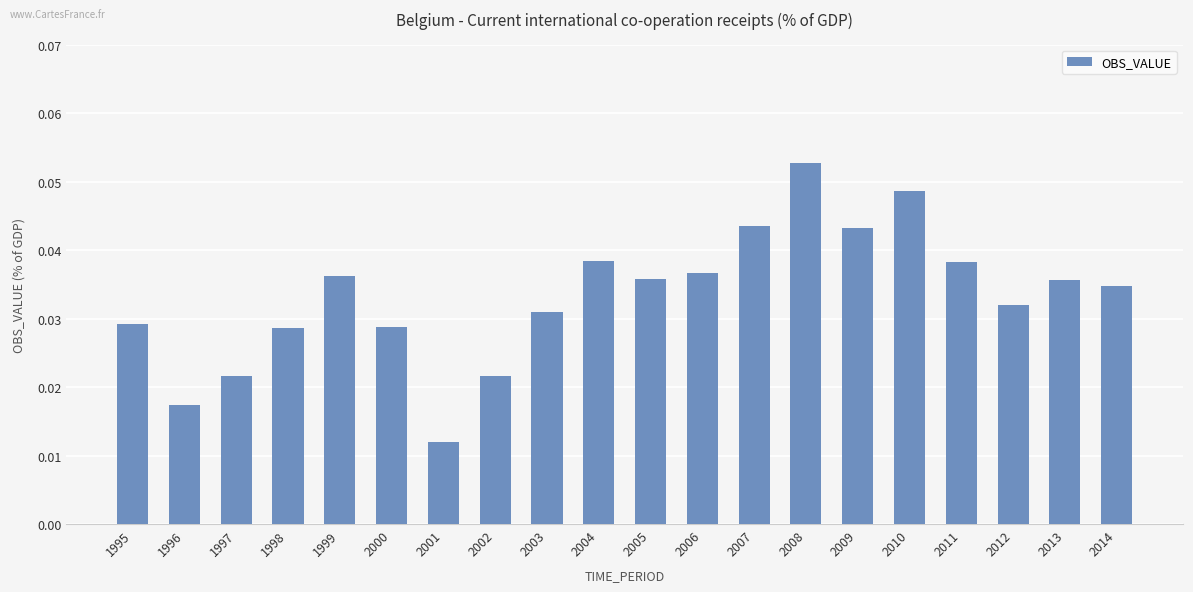

Which label corresponds to the largest value in the chart?

2008